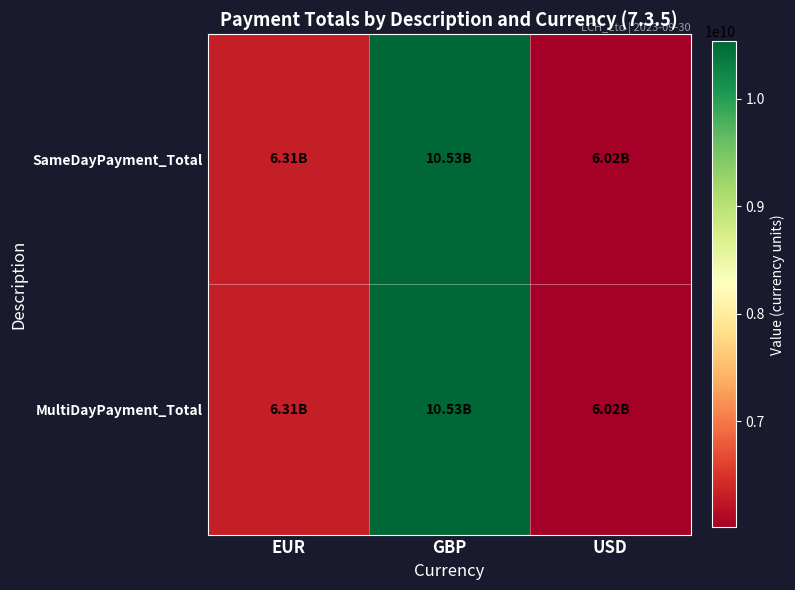

List the series in order of their peak value, highest first.

SameDayPayment_Total, MultiDayPayment_Total